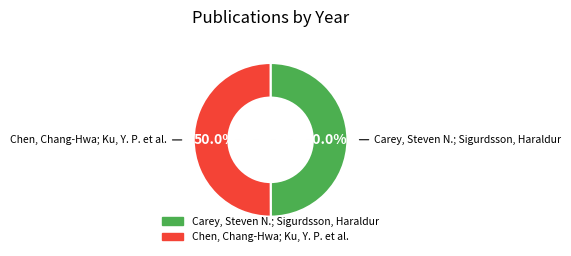

Approximately how many times larger is the value at Carey, Steven N.; Sigurdsson, Haraldur compared to Chen, Chang-Hwa; Ku, Y. P. et al.?

1.0